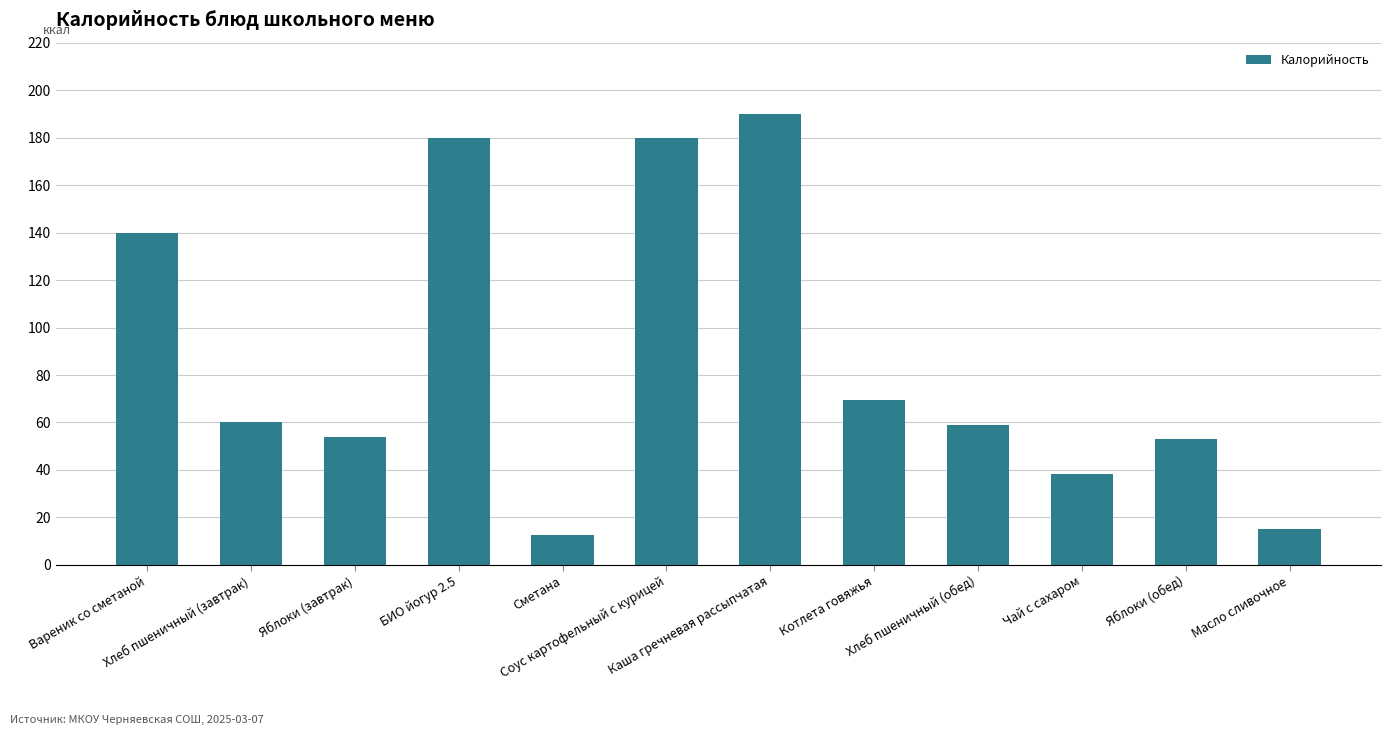

What is the value of the 8th bar from the left?

69.3